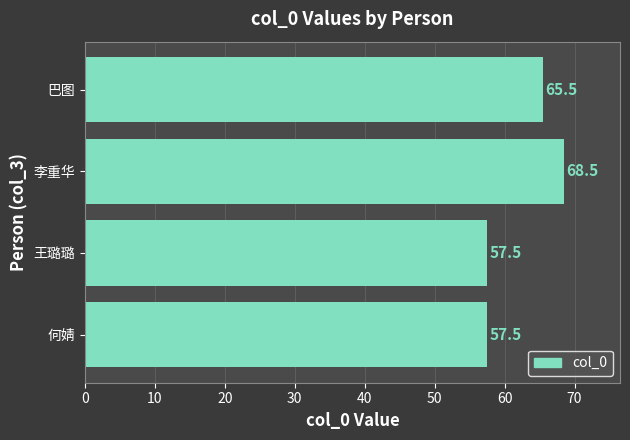

What is the sum of all values?

249.0